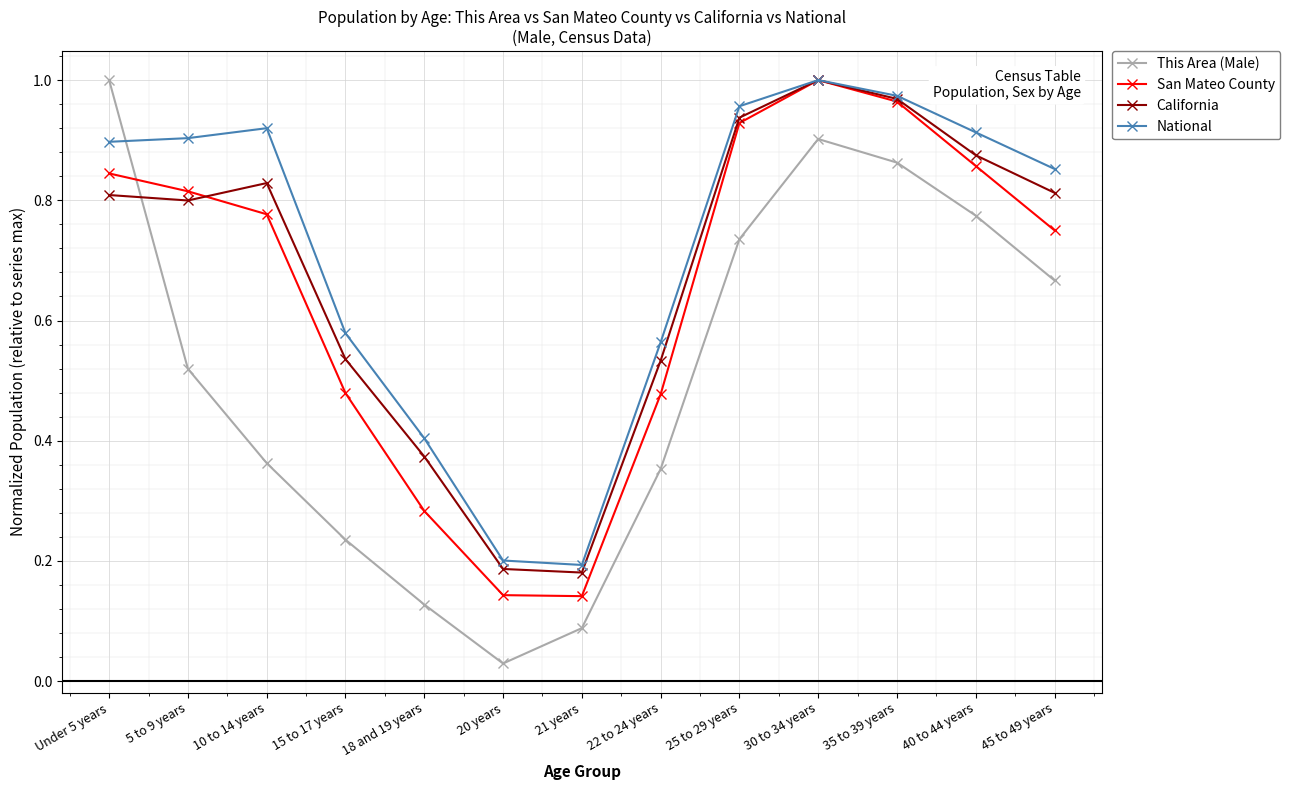

Rank the series at 45 to 49 years from lowest to highest value.

This Area (Male), San Mateo County, California, National